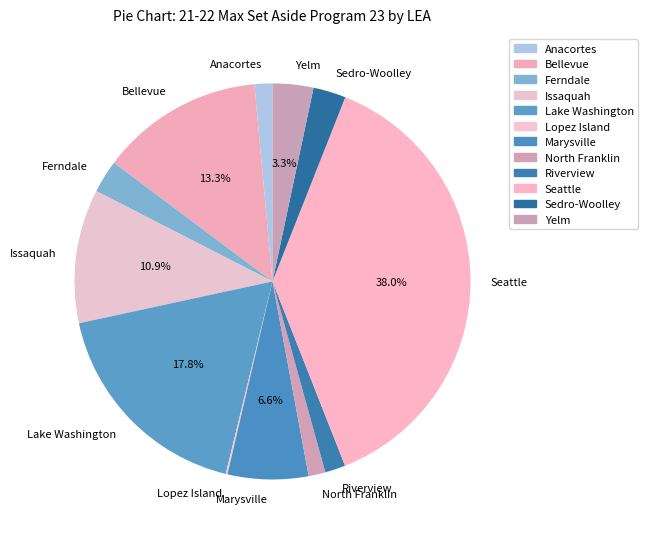

The Issaquah slice represents 11% of the pie. True or false?

True